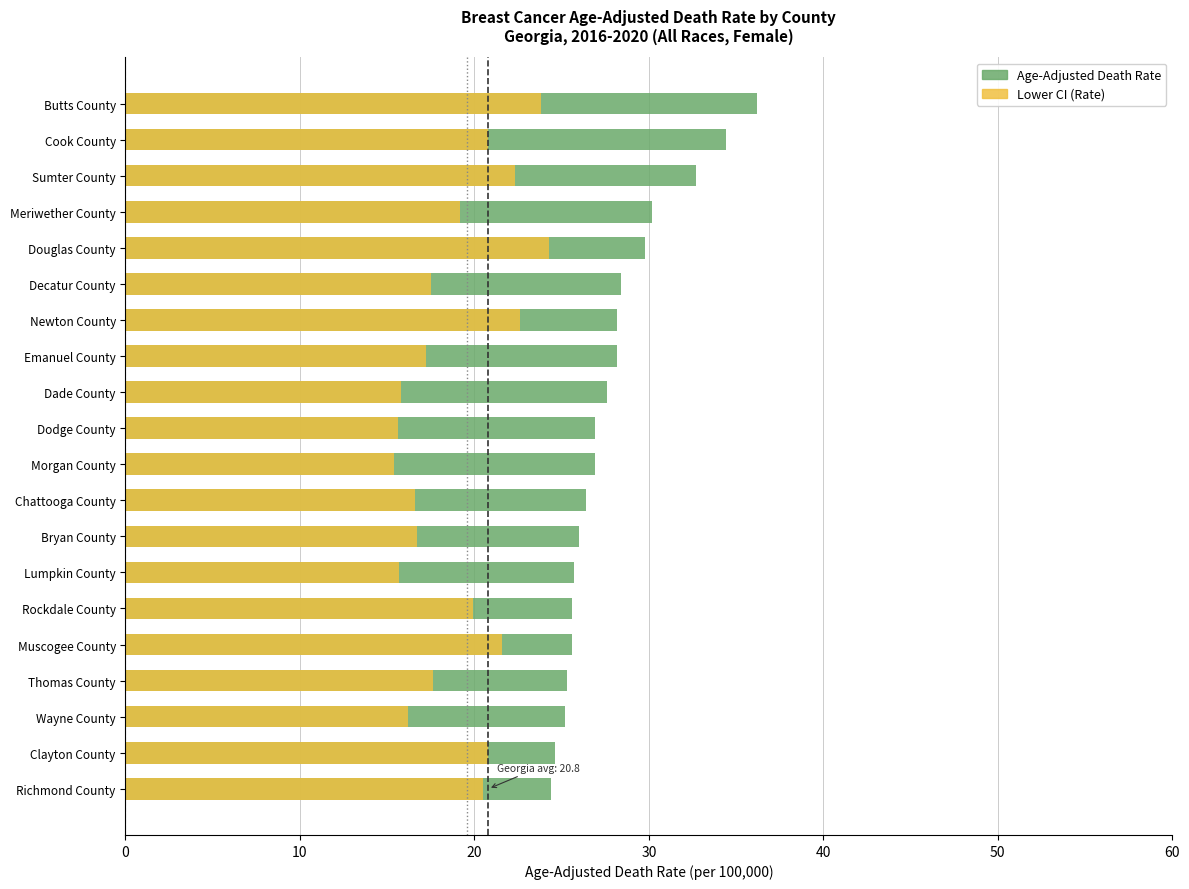

Is it true that Age-Adjusted Death Rate equals 5.6 at Thomas County?

False